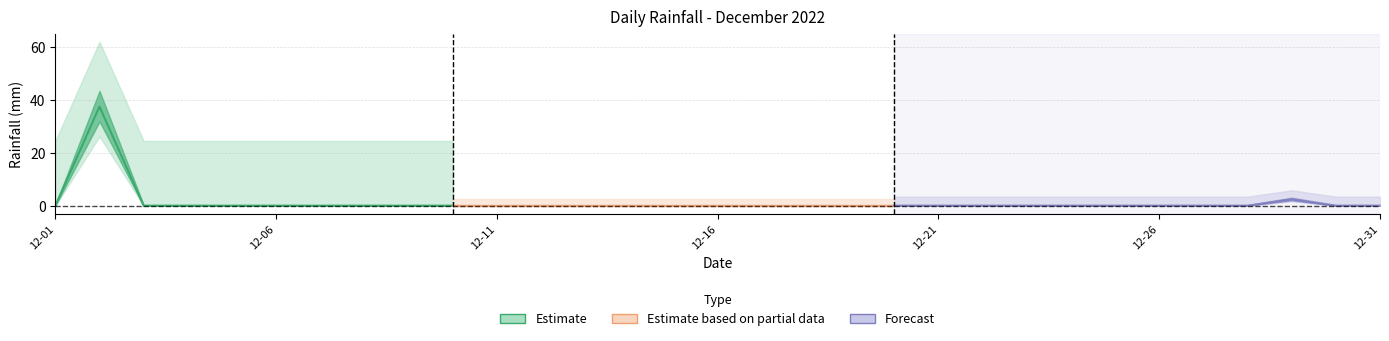

The value at 2022-12-06 is 17.9. True or false?

False